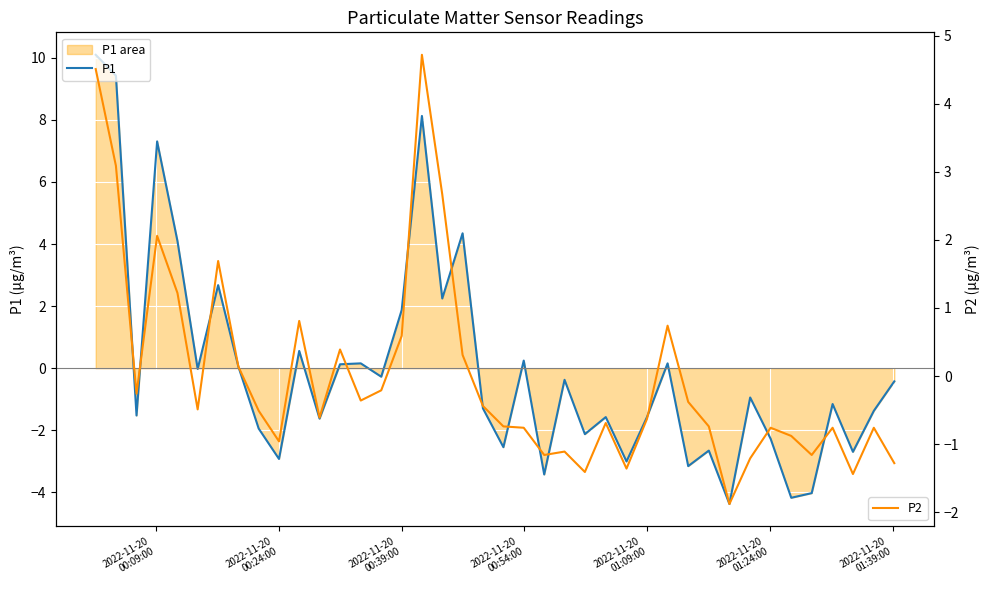

What is the highest value of the P2 series?

4.7